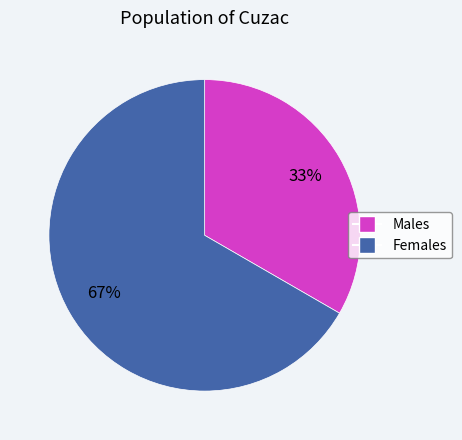

To the nearest percent, what is the average slice percentage?

50%